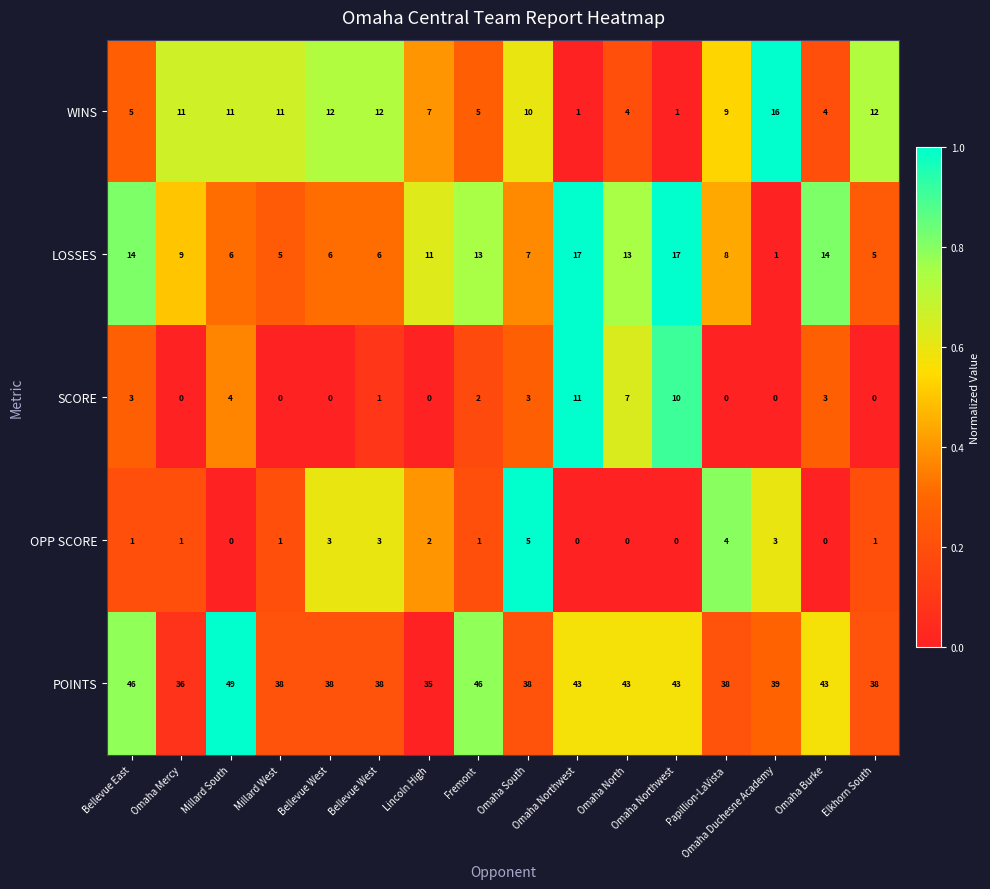

At which category does the chart reach its peak across all series?

Millard South